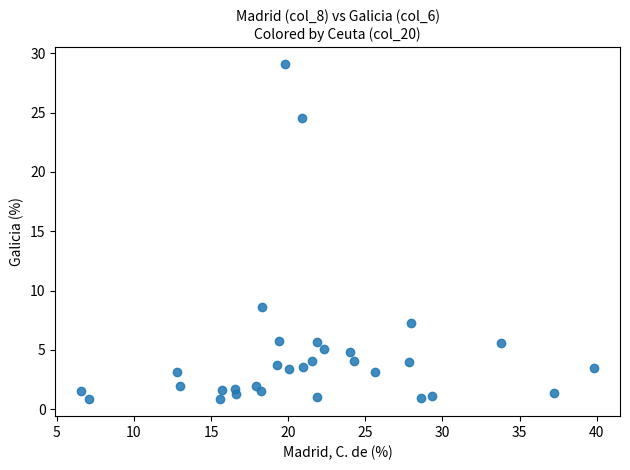

What Y value in the scatter plot is closest to 14?

8.6